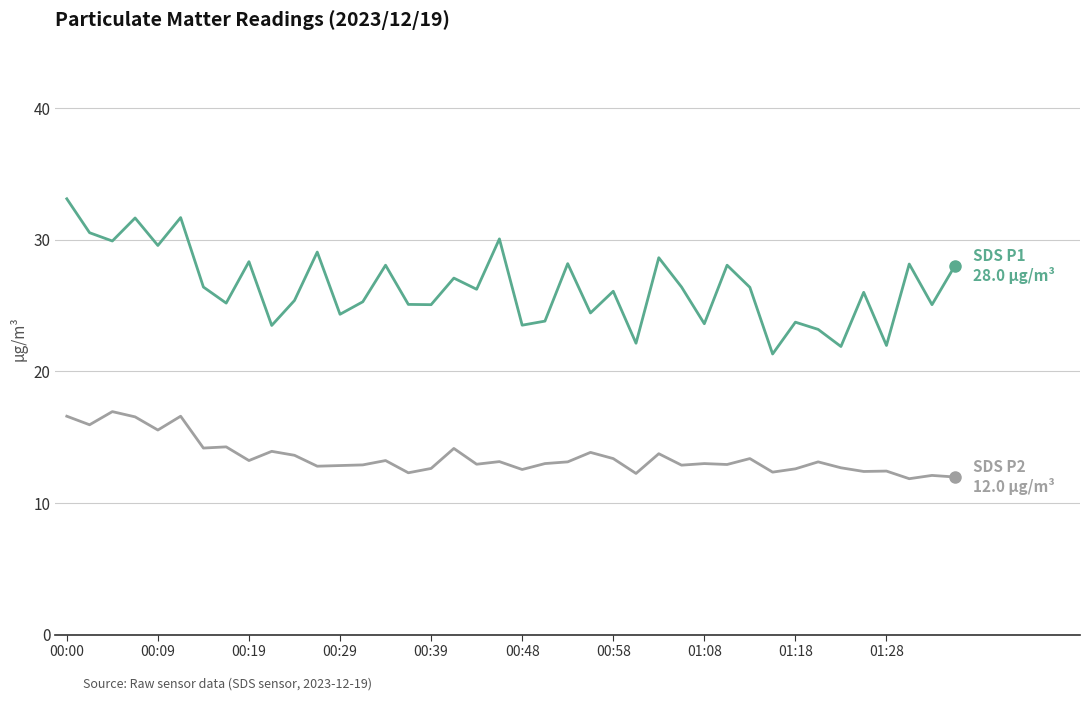

What is the greatest value displayed?

33.1